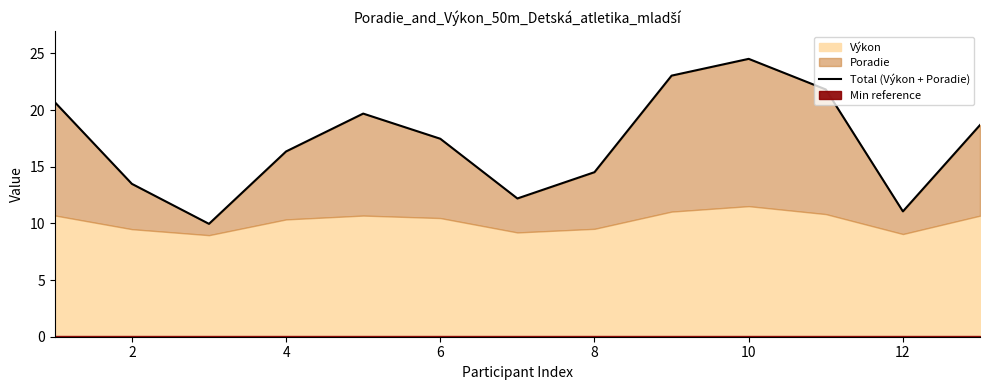

True or false: there are more than 1 points higher than both neighbors.

True